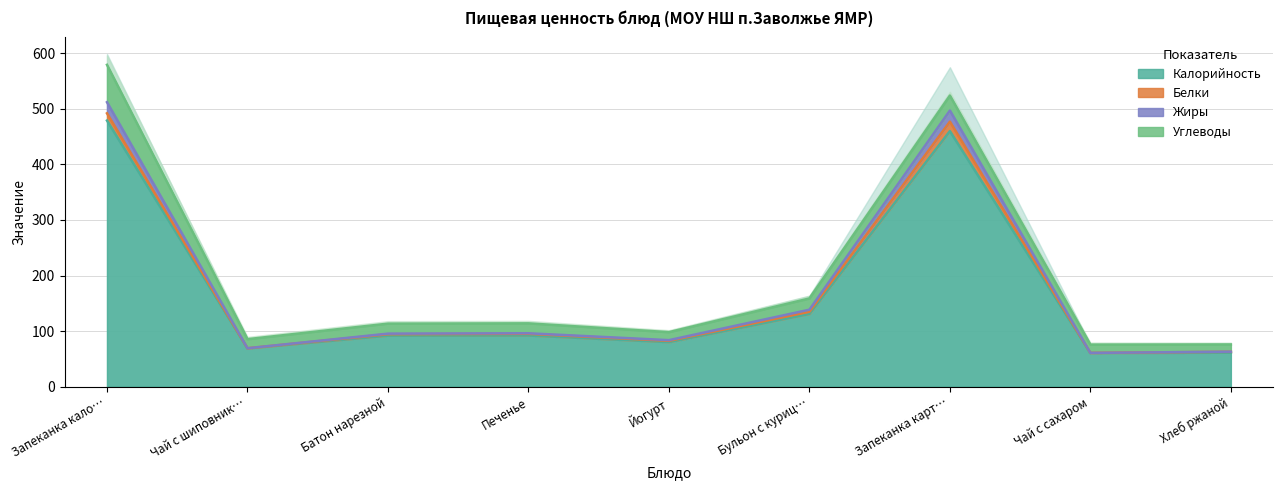

What is the sum of all Калорийность values?

1523.6